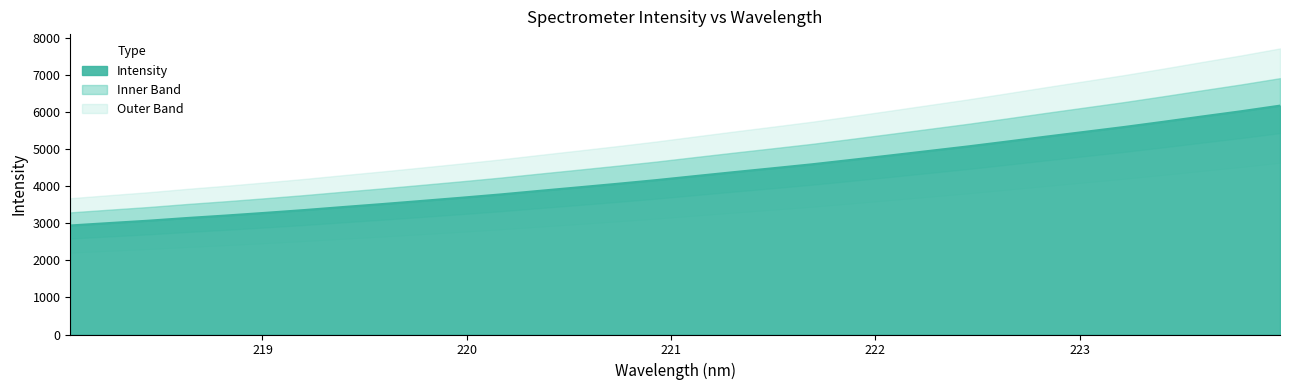

Does the chart have visible grid lines?

No